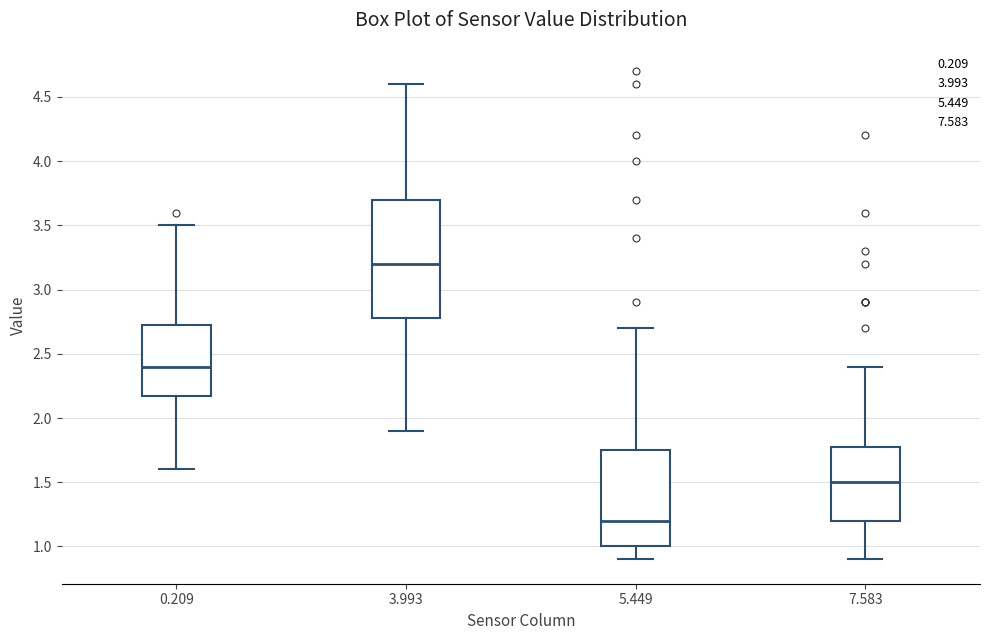

Reading left to right, read every box against the y-axis: the position of its median line, the range the box covers, and the ends of its whiskers. The values are not printed on the chart, so give them approximately, as read against the axis.

0.209: median 2.40, box 2.20 to 2.75, whiskers 1.60 to 3.50
3.993: median 3.20, box 2.80 to 3.70, whiskers 1.90 to 4.60
5.449: median 1.20, box 1.00 to 1.75, whiskers 0.90 to 2.70
7.583: median 1.50, box 1.20 to 1.80, whiskers 0.90 to 2.40